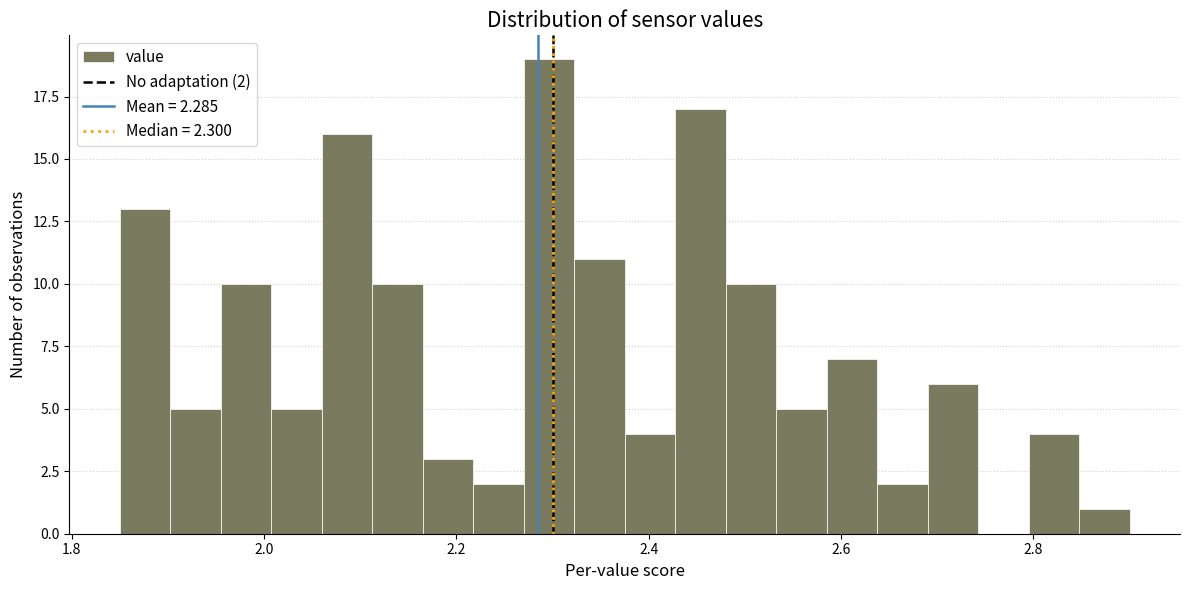

Read against the x-axis, roughly where is the centre of the tallest bar?

2.30